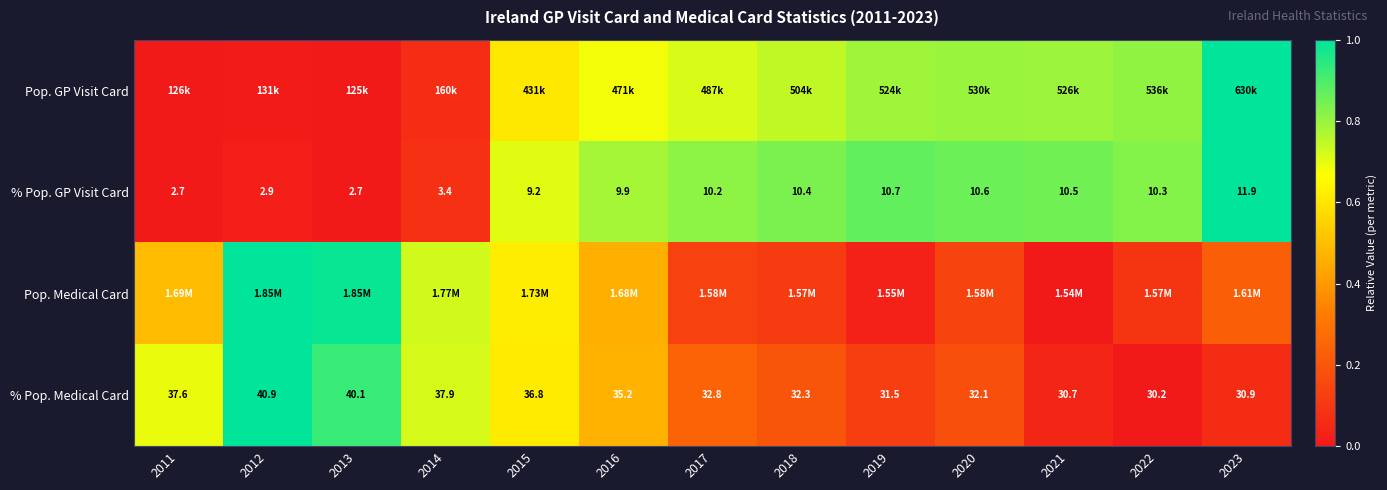

Is the value of % Pop. GP Visit Card at 2016 greater than the value of Pop. Medical Card at 2015?

Yes